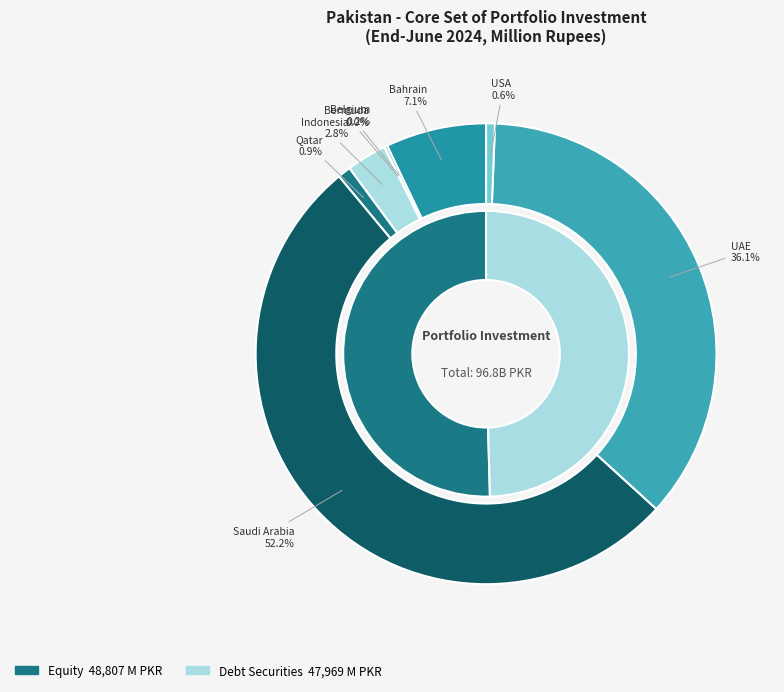

To the nearest percent, what portion does UAE represent?

36%